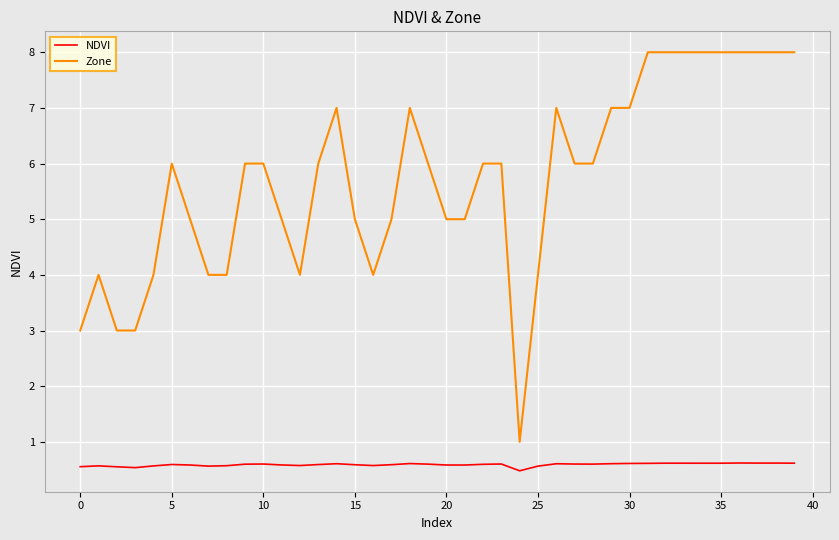

Count the number of data series in this chart.

2